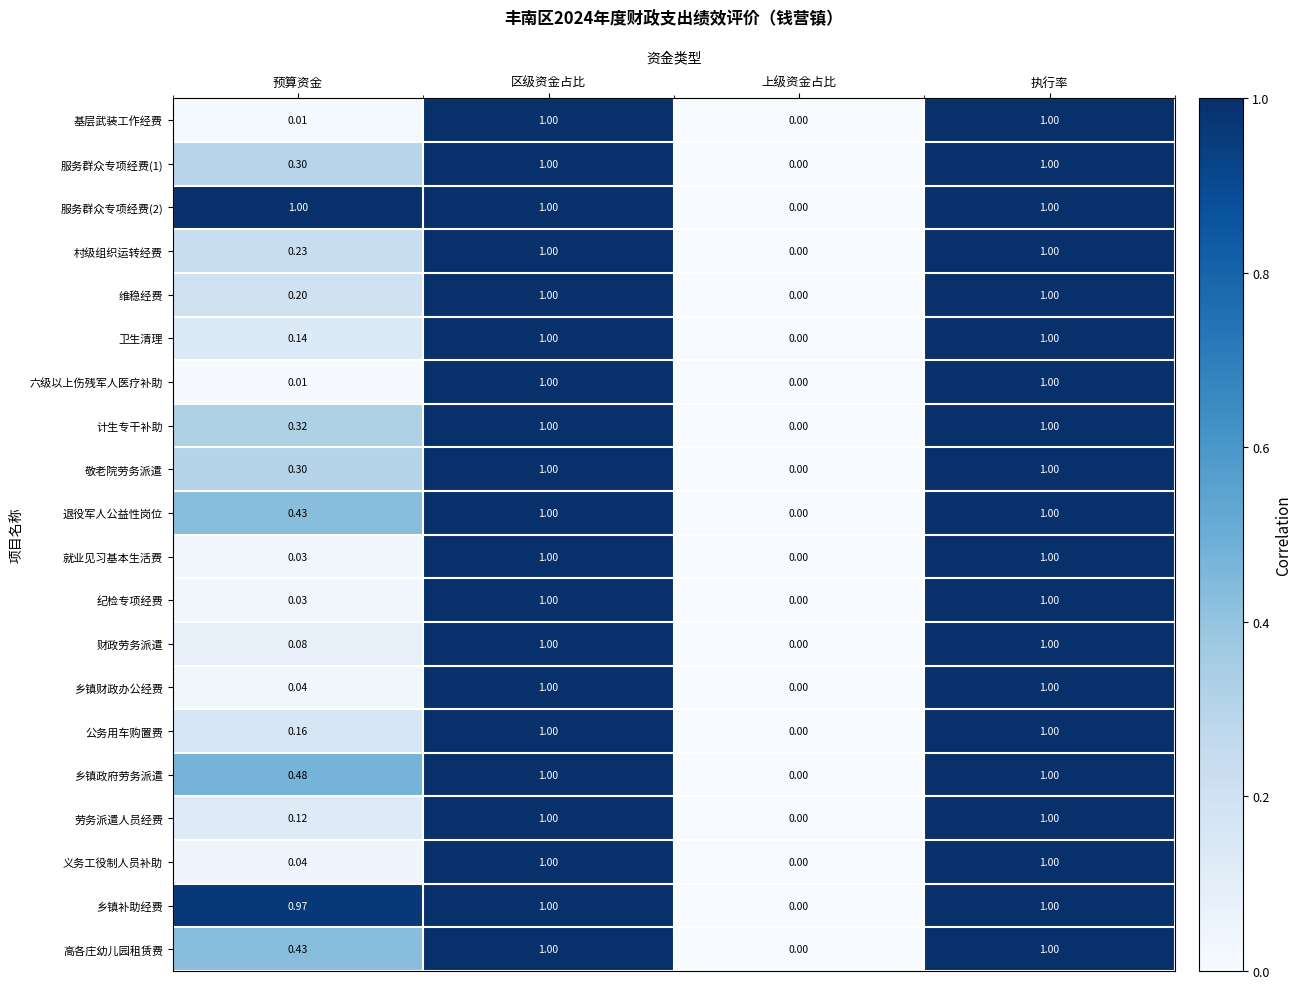

Reading right to left, list all the values displayed in this chart.

基层武装工作经费: 执行率=1.0	上级资金占比=0.0	区级资金占比=1.0	预算资金=0.0
服务群众专项经费(1): 执行率=1.0	上级资金占比=0.0	区级资金占比=1.0	预算资金=0.3
服务群众专项经费(2): 执行率=1.0	上级资金占比=0.0	区级资金占比=1.0	预算资金=1.0
村级组织运转经费: 执行率=1.0	上级资金占比=0.0	区级资金占比=1.0	预算资金=0.2
维稳经费: 执行率=1.0	上级资金占比=0.0	区级资金占比=1.0	预算资金=0.2
卫生清理: 执行率=1.0	上级资金占比=0.0	区级资金占比=1.0	预算资金=0.1
六级以上伤残军人医疗补助: 执行率=1.0	上级资金占比=0.0	区级资金占比=1.0	预算资金=0.0
计生专干补助: 执行率=1.0	上级资金占比=0.0	区级资金占比=1.0	预算资金=0.3
敬老院劳务派遣: 执行率=1.0	上级资金占比=0.0	区级资金占比=1.0	预算资金=0.3
退役军人公益性岗位: 执行率=1.0	上级资金占比=0.0	区级资金占比=1.0	预算资金=0.4
就业见习基本生活费: 执行率=1.0	上级资金占比=0.0	区级资金占比=1.0	预算资金=0.0
纪检专项经费: 执行率=1.0	上级资金占比=0.0	区级资金占比=1.0	预算资金=0.0
财政劳务派遣: 执行率=1.0	上级资金占比=0.0	区级资金占比=1.0	预算资金=0.1
乡镇财政办公经费: 执行率=1.0	上级资金占比=0.0	区级资金占比=1.0	预算资金=0.0
公务用车购置费: 执行率=1.0	上级资金占比=0.0	区级资金占比=1.0	预算资金=0.2
乡镇政府劳务派遣: 执行率=1.0	上级资金占比=0.0	区级资金占比=1.0	预算资金=0.5
劳务派遣人员经费: 执行率=1.0	上级资金占比=0.0	区级资金占比=1.0	预算资金=0.1
义务工役制人员补助: 执行率=1.0	上级资金占比=0.0	区级资金占比=1.0	预算资金=0.0
乡镇补助经费: 执行率=1.0	上级资金占比=0.0	区级资金占比=1.0	预算资金=1.0
高各庄幼儿园租赁费: 执行率=1.0	上级资金占比=0.0	区级资金占比=1.0	预算资金=0.4